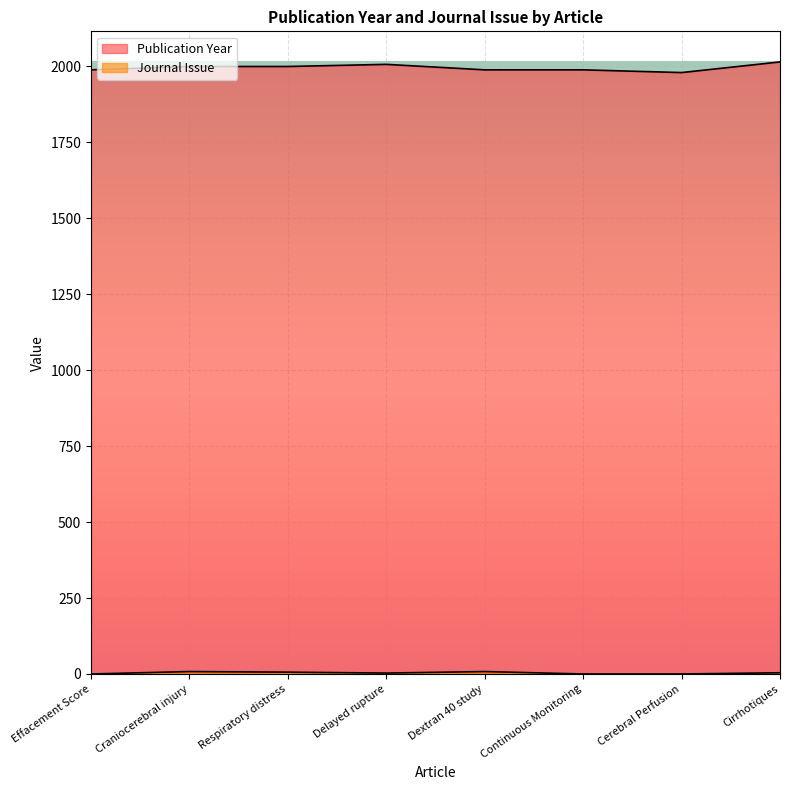

Which series has the largest total across all categories?

Publication Year